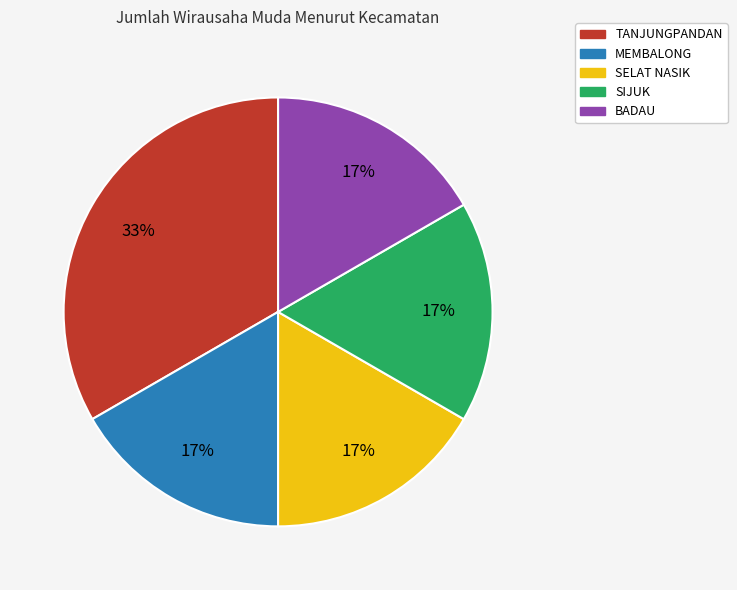

Is there any slice that represents more than half of the pie?

No